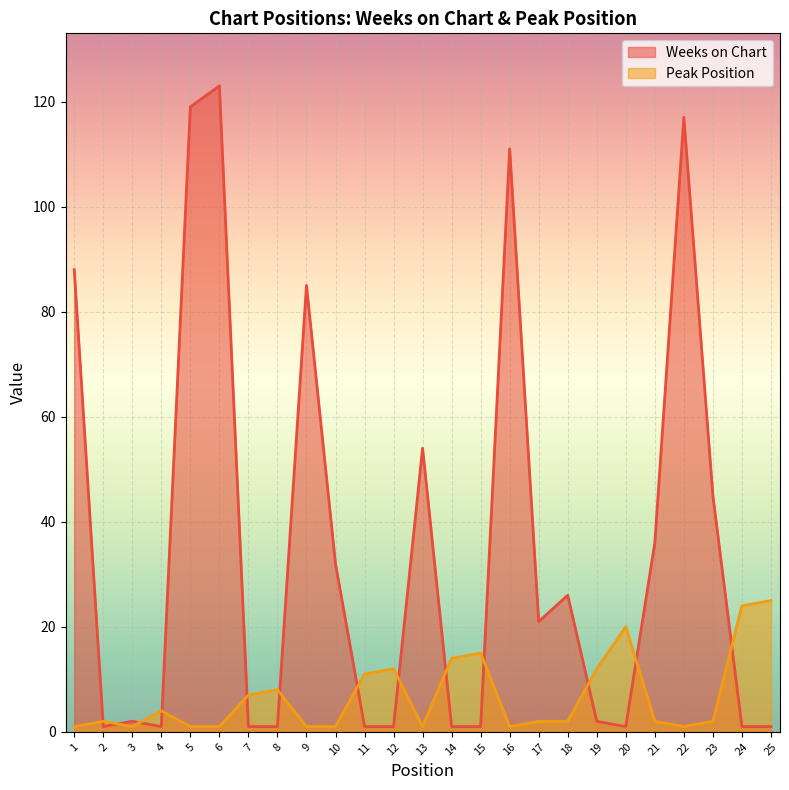

Between 8 and 18, which is larger?

18